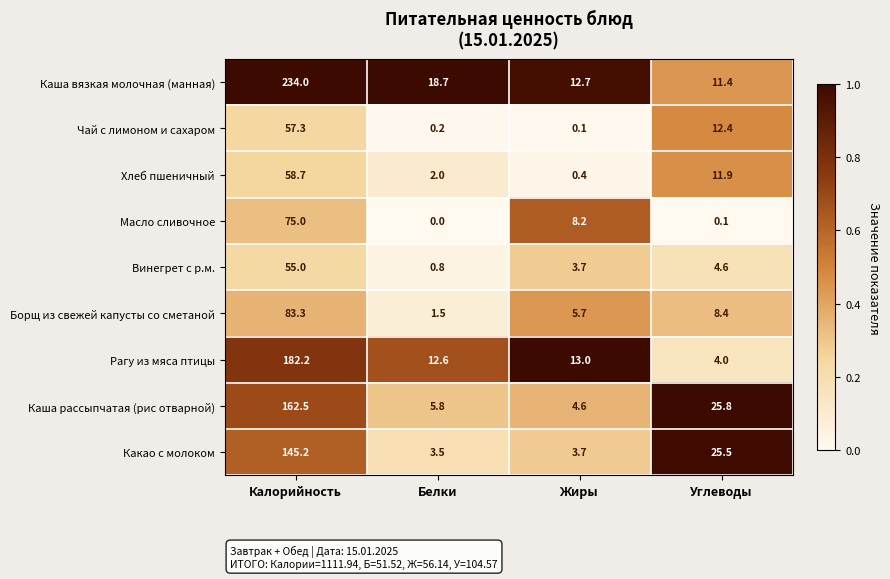

At Белки, list the series in order from largest to smallest.

Каша вязкая молочная (манная), Рагу из мяса птицы, Каша рассыпчатая (рис отварной), Какао с молоком, Хлеб пшеничный, Борщ из свежей капусты со сметаной, Винегрет с р.м., Чай с лимоном и сахаром, Масло сливочное